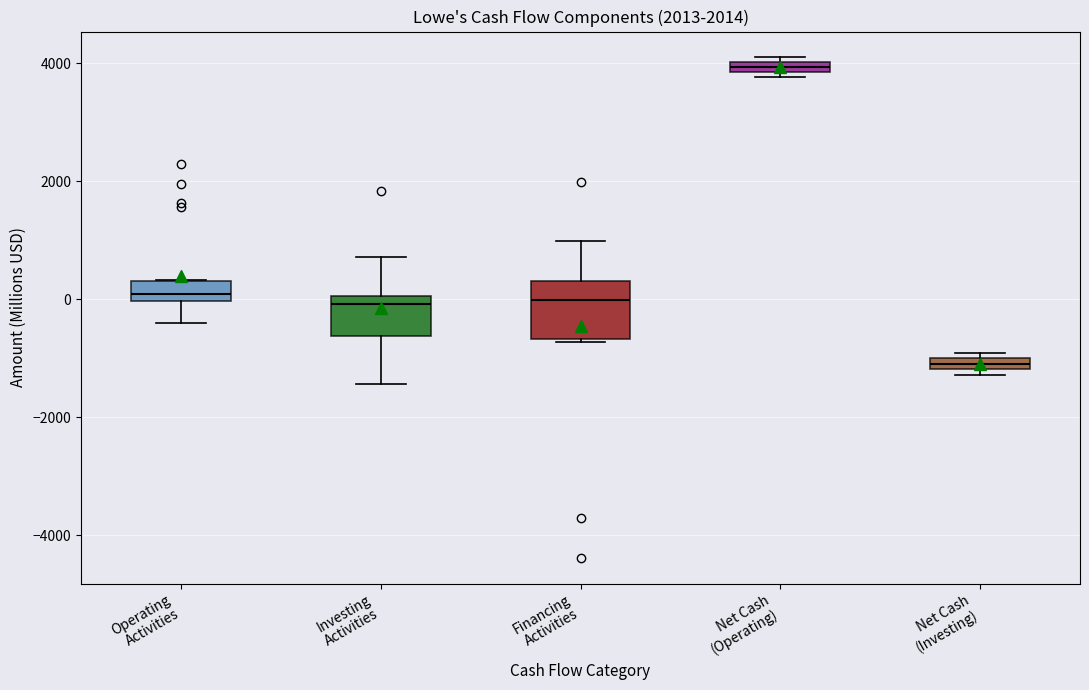

Which box's median line is the lowest?

Net Cash (Investing)